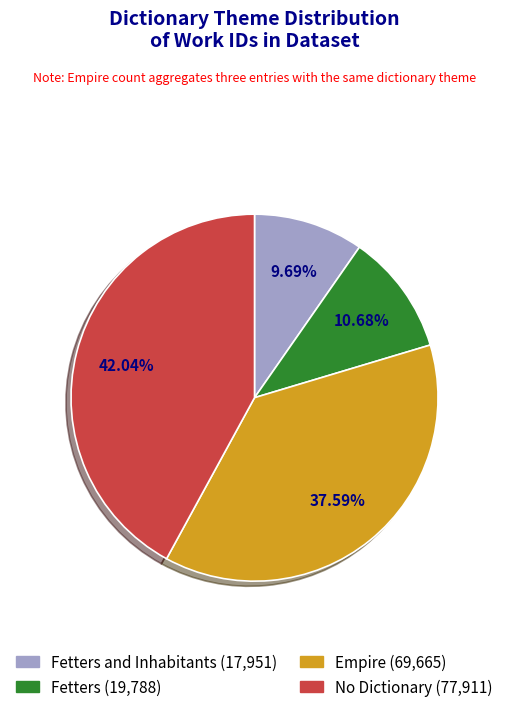

Is there any slice that represents more than half of the pie?

No